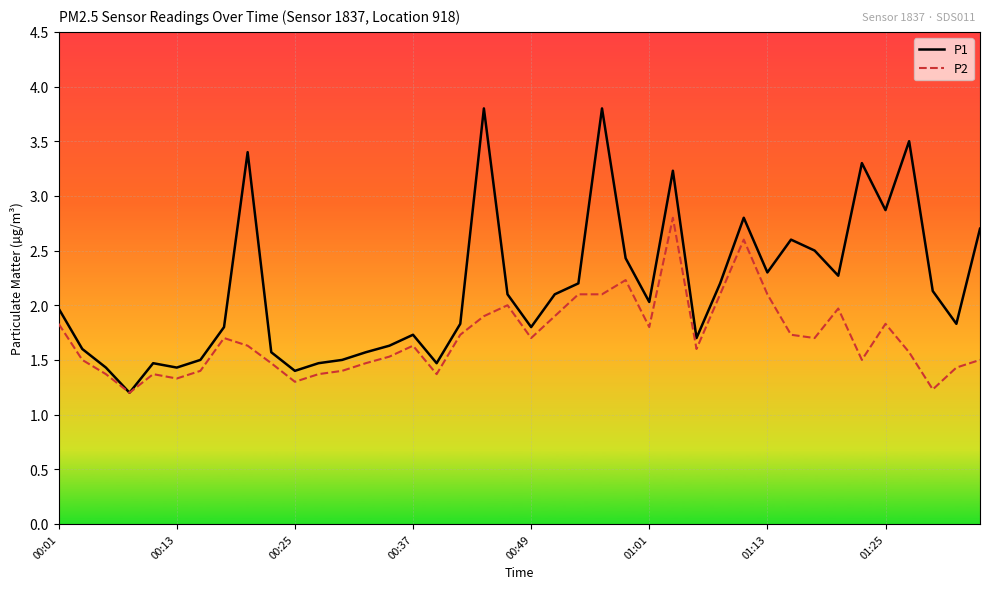

Which series has the largest total across all categories?

P1